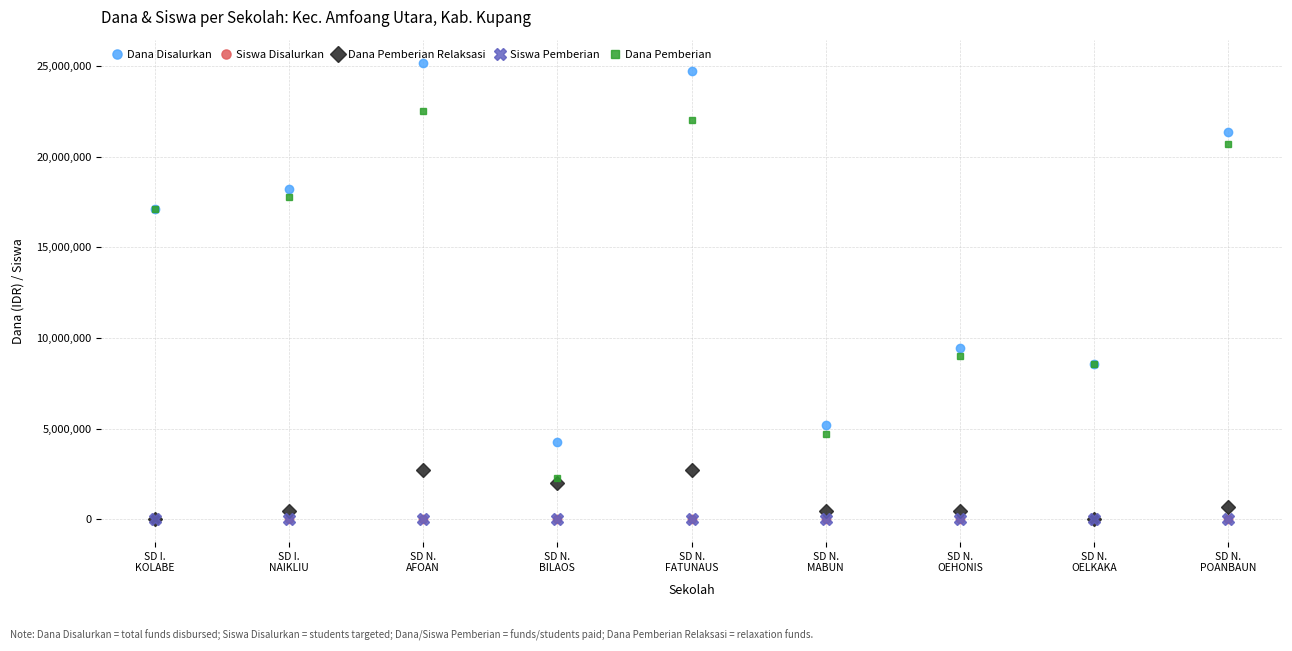

True or false: Dana Pemberian Relaksasi has more than 0 interior local peaks.

True